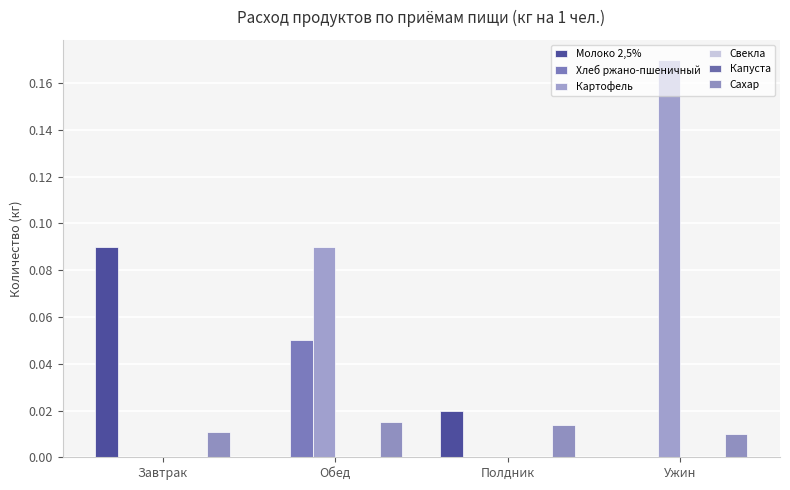

Reading left to right, extract all data points from this chart.

Молоко 2,5%: Завтрак=0.1	Обед=0.0	Полдник=0.0	Ужин=0.0
Хлеб ржано-пшеничный: Завтрак=0.0	Обед=0.1	Полдник=0.0	Ужин=0.0
Картофель: Завтрак=0.0	Обед=0.1	Полдник=0.0	Ужин=0.2
Свекла: Завтрак=0.0	Обед=0.0	Полдник=0.0	Ужин=0.0
Капуста: Завтрак=0.0	Обед=0.0	Полдник=0.0	Ужин=0.0
Сахар: Завтрак=0.0	Обед=0.0	Полдник=0.0	Ужин=0.0